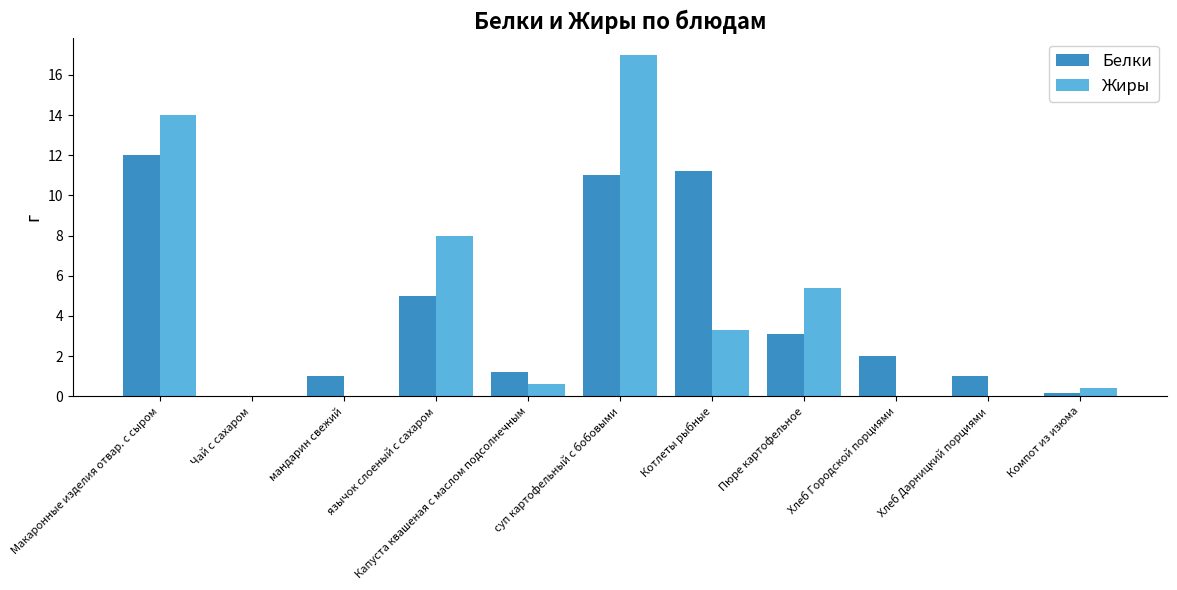

Is the value of Жиры at Хлеб Дарницкий порциями greater than the value of Белки at Макаронные изделия отвар. с сыром?

No